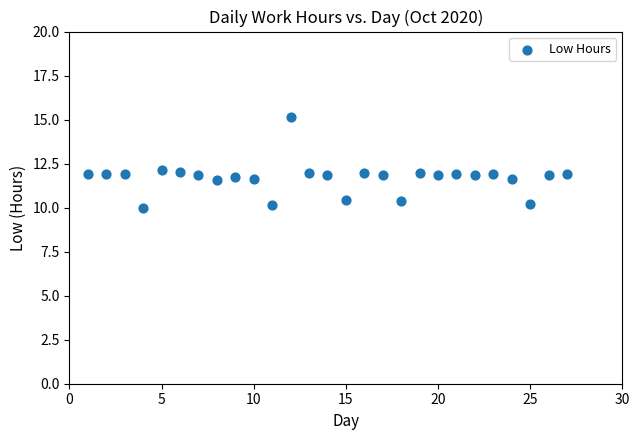

What is the range of X values (max minus min)?

26.0